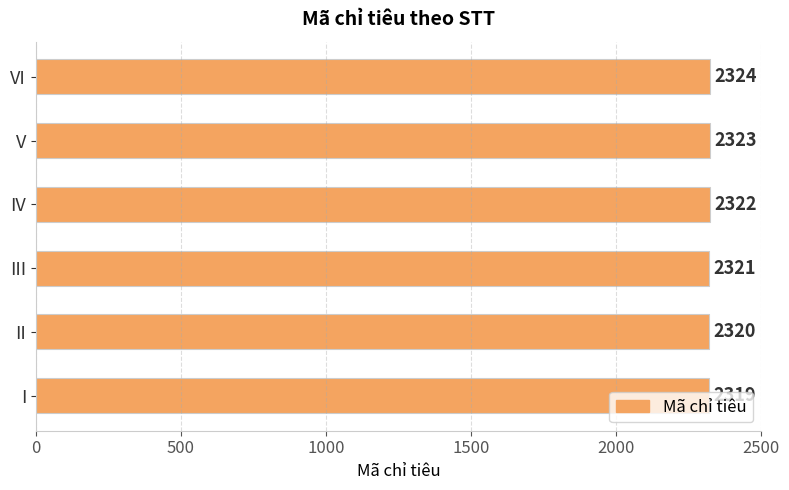

Which label corresponds to the smallest value in the chart?

I